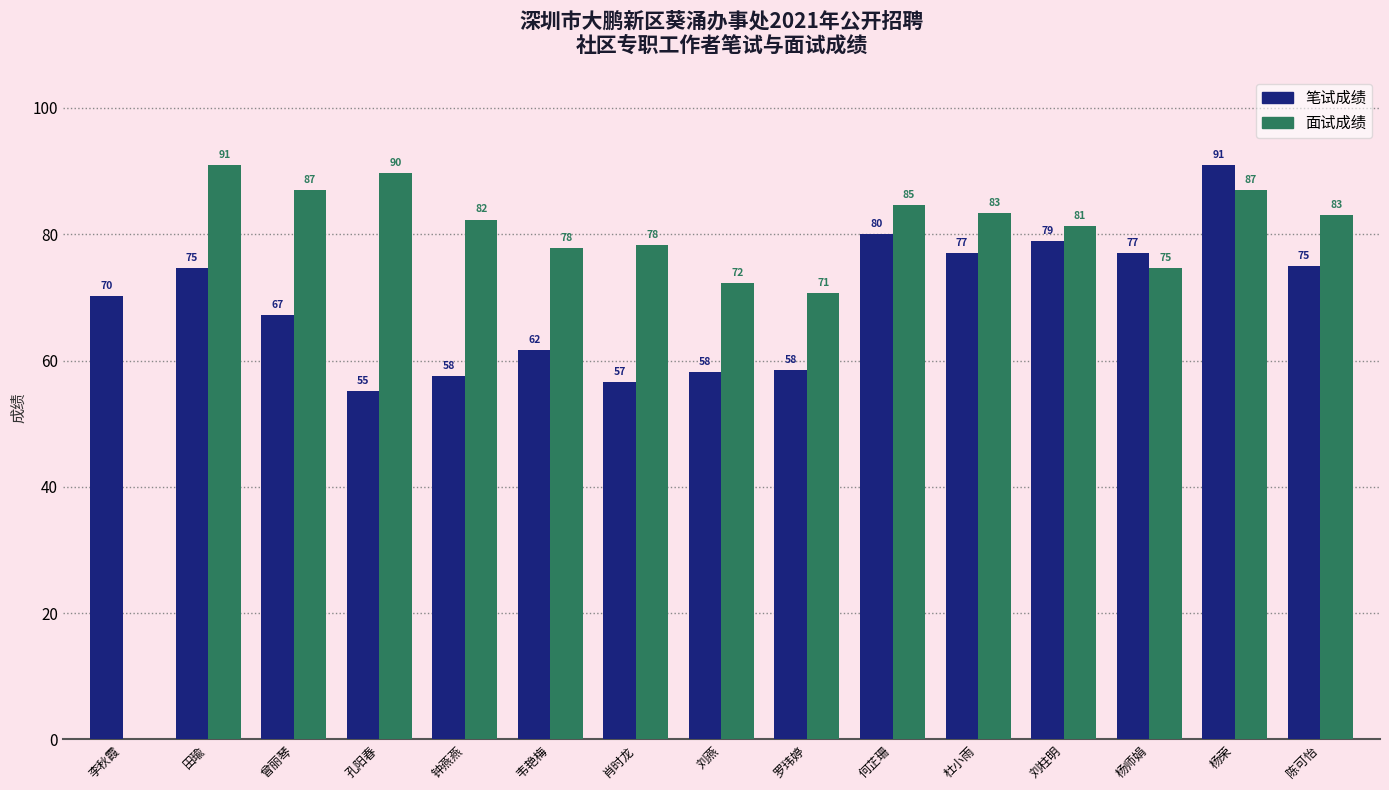

Is it true that 笔试成绩 equals 81.8 at 肖时龙?

False